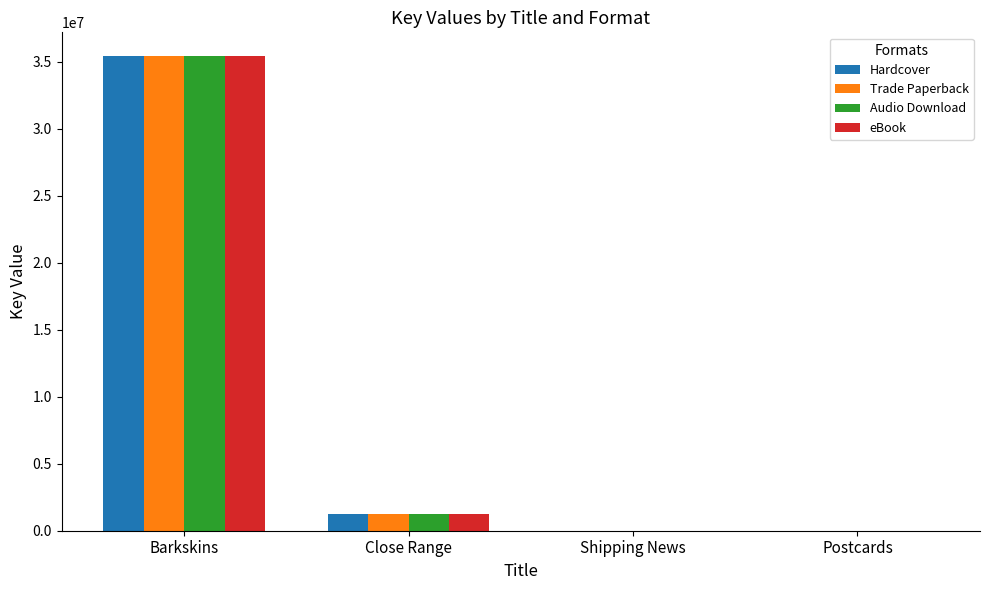

What is the greatest value displayed?

35412202